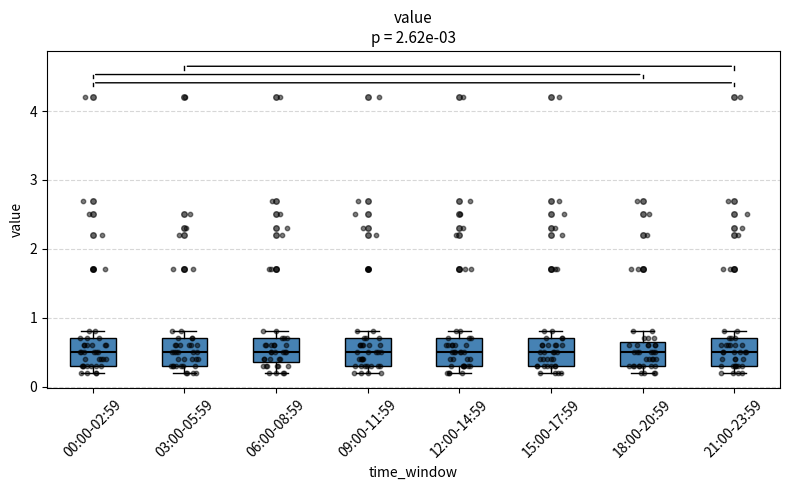

Where does the median line of the box for 12:00-14:59 sit on the y-axis? The values are not printed on the chart, so give them approximately, as read against the axis.

0.5